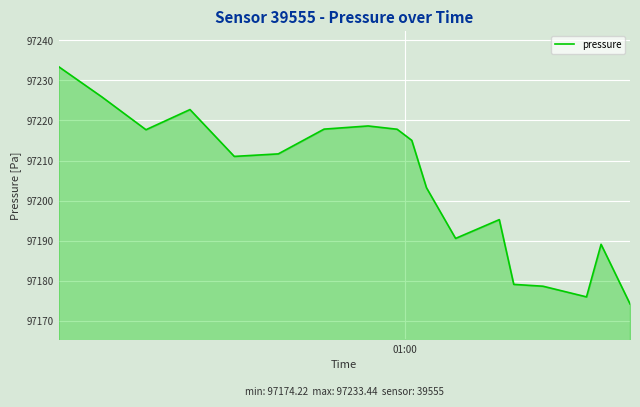

What is the difference between the maximum and minimum values?

59.2